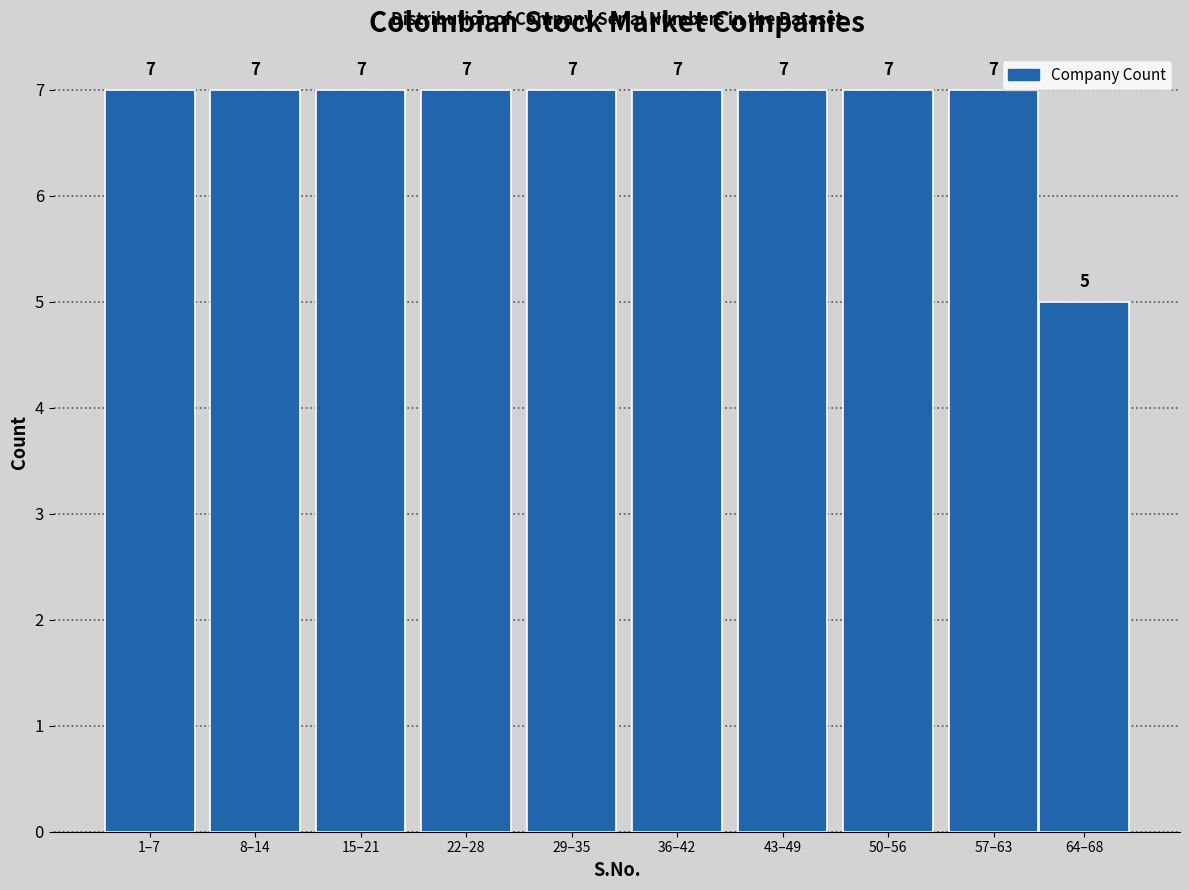

Reading right to left, extract all data points from this chart.

64–68=5	57–63=7	50–56=7	43–49=7	36–42=7	29–35=7	22–28=7	15–21=7	8–14=7	1–7=7